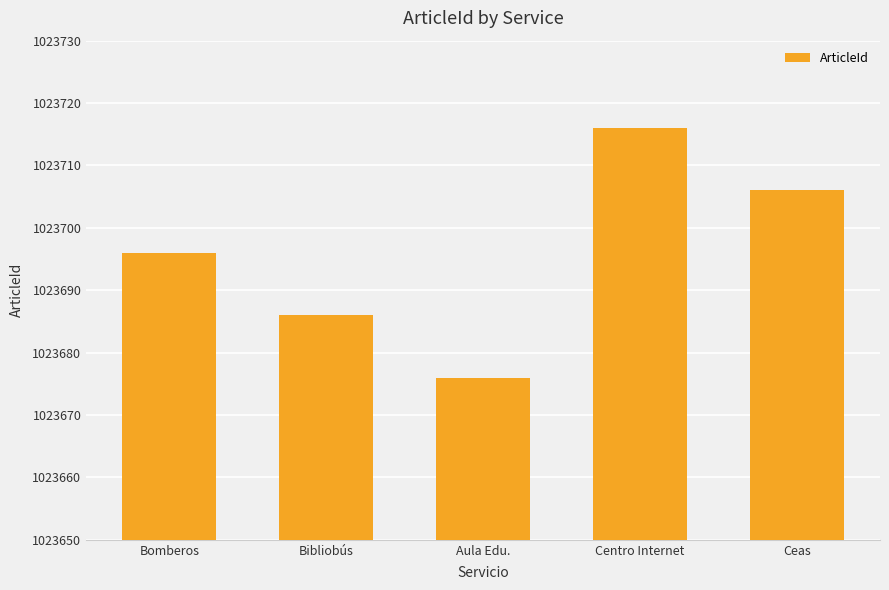

What is the value of the 2nd bar from the left?

1023686